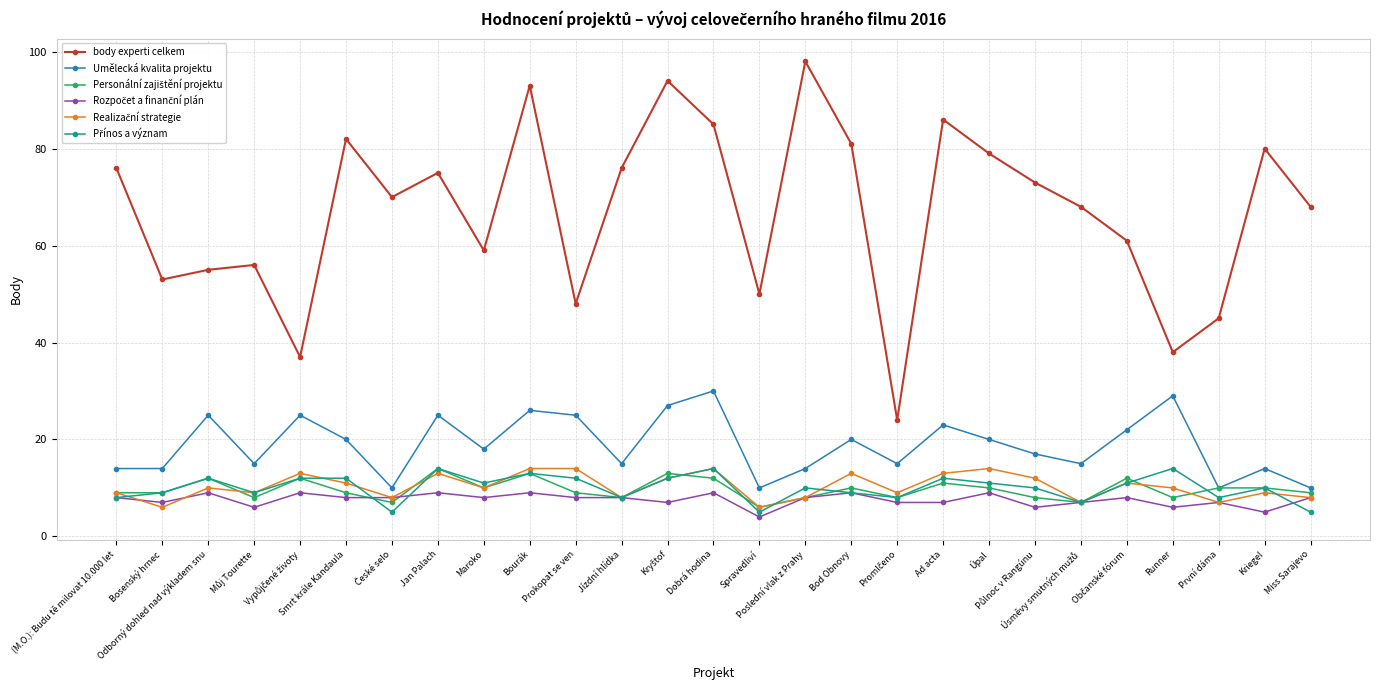

Does the chart have visible grid lines?

Yes